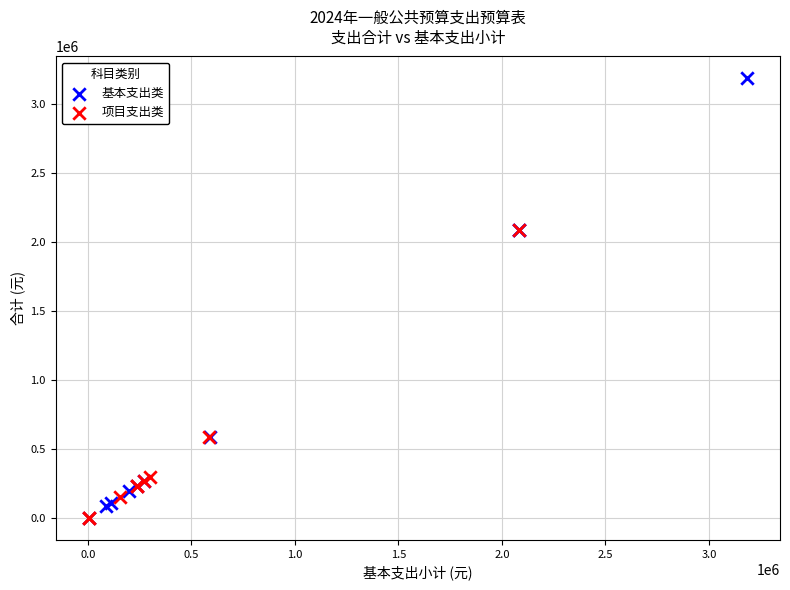

What are all the series names shown in the legend?

基本支出类, 项目支出类